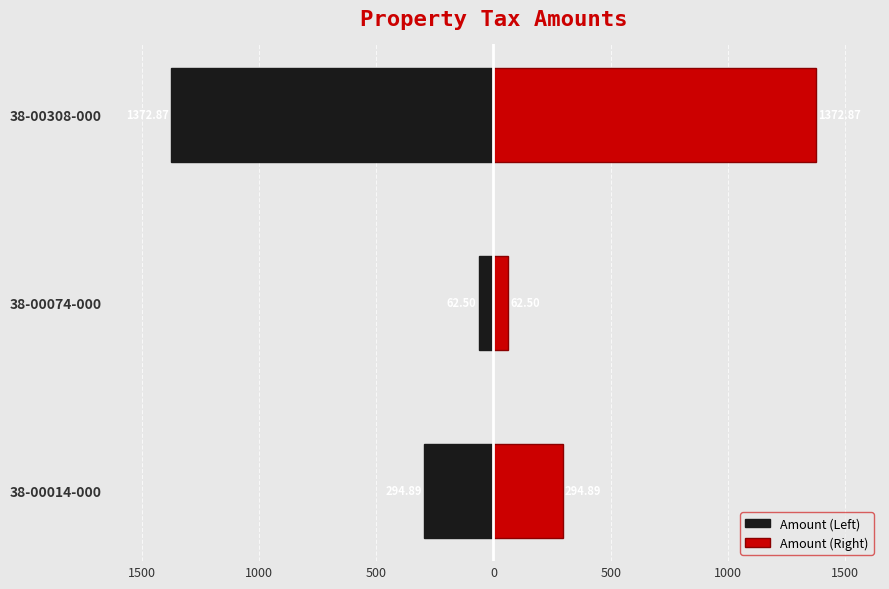

Which series has the largest total across all categories?

Amount (Right)